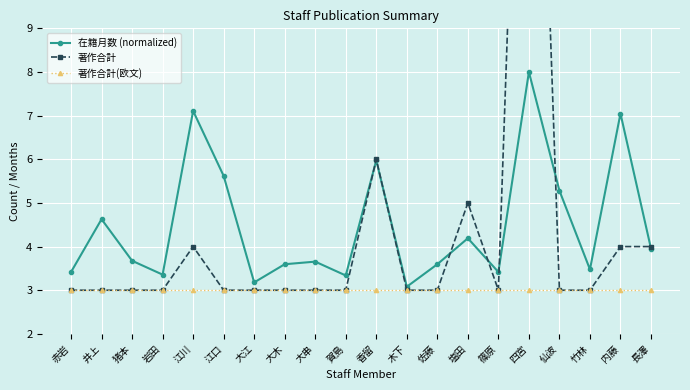

What is the spread (max minus min) of values at 江川?

4.1